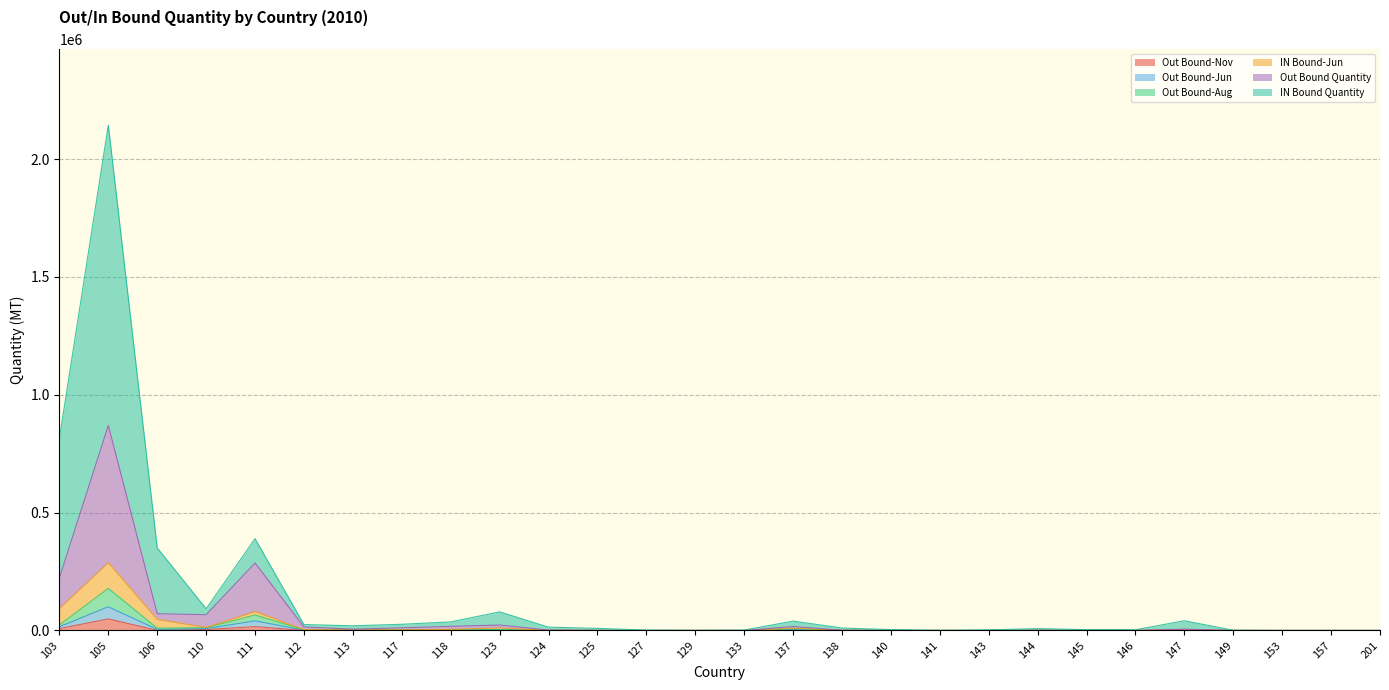

Read the Out Bound-Jun value at 111.

40749